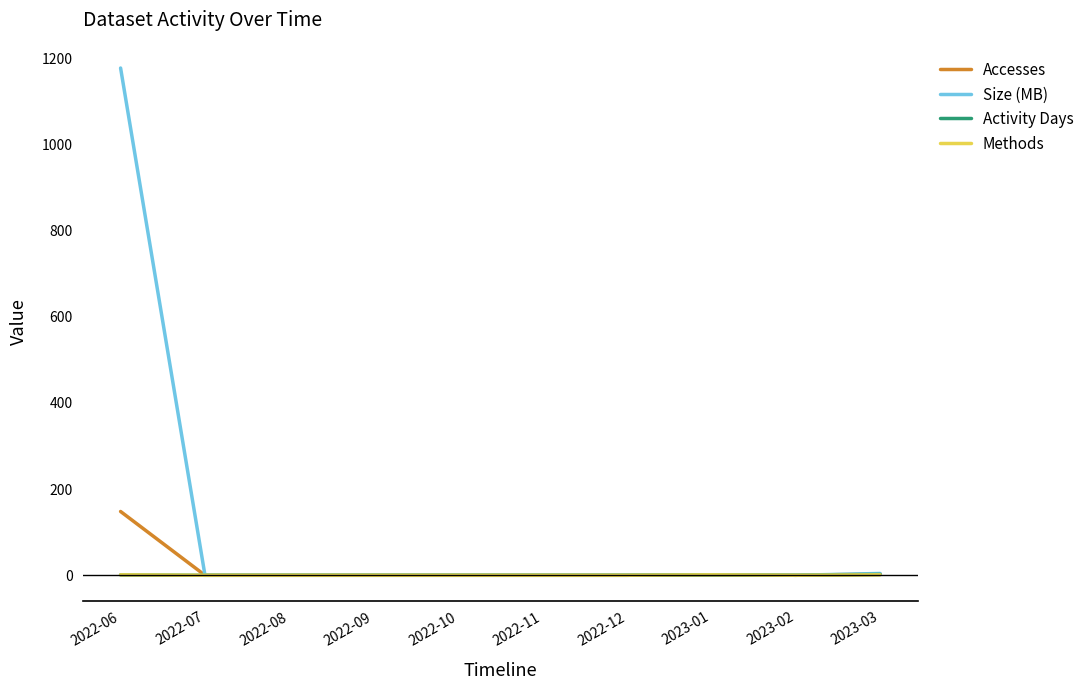

True or false: Size (MB) has a value of 364.2 at 2023-02.

False